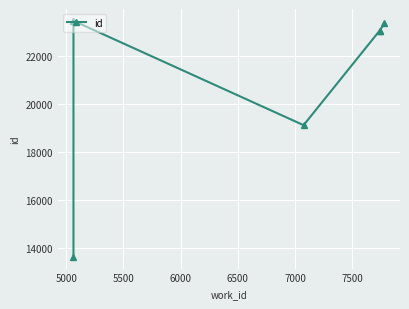

The chart shows a value of 23440 at 5000. True or false?

True